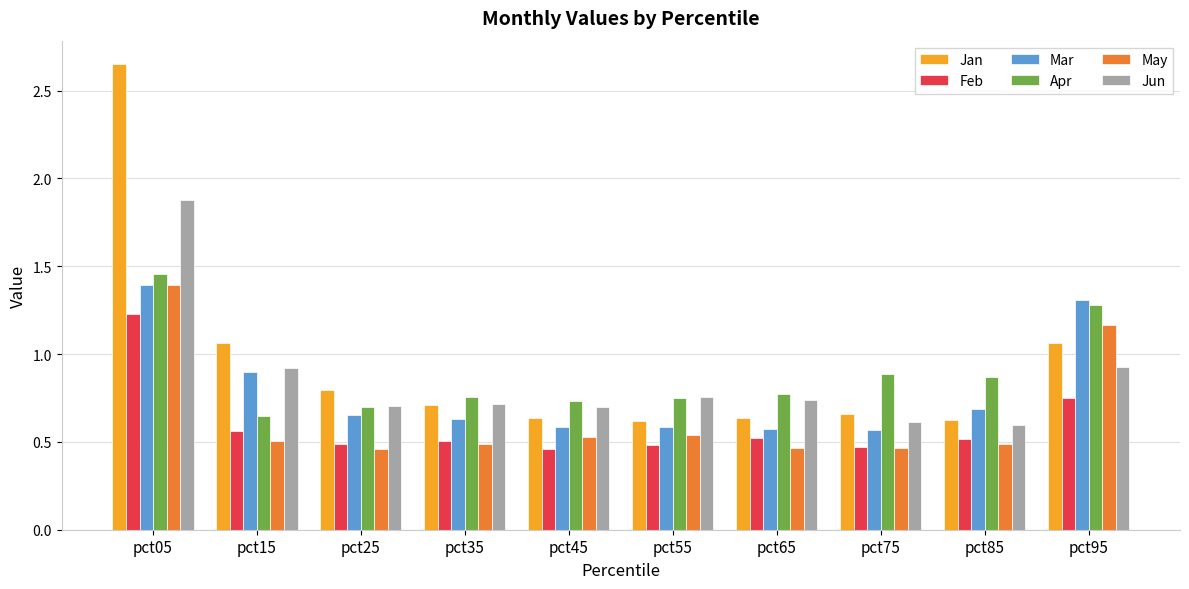

Which series has the largest range (max minus min)?

Jan